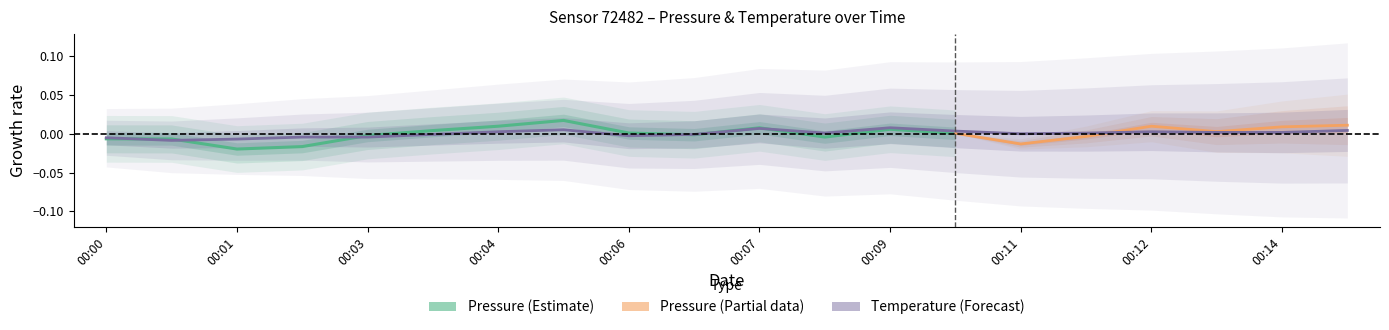

The value at 00:10 is 0.0. True or false?

True